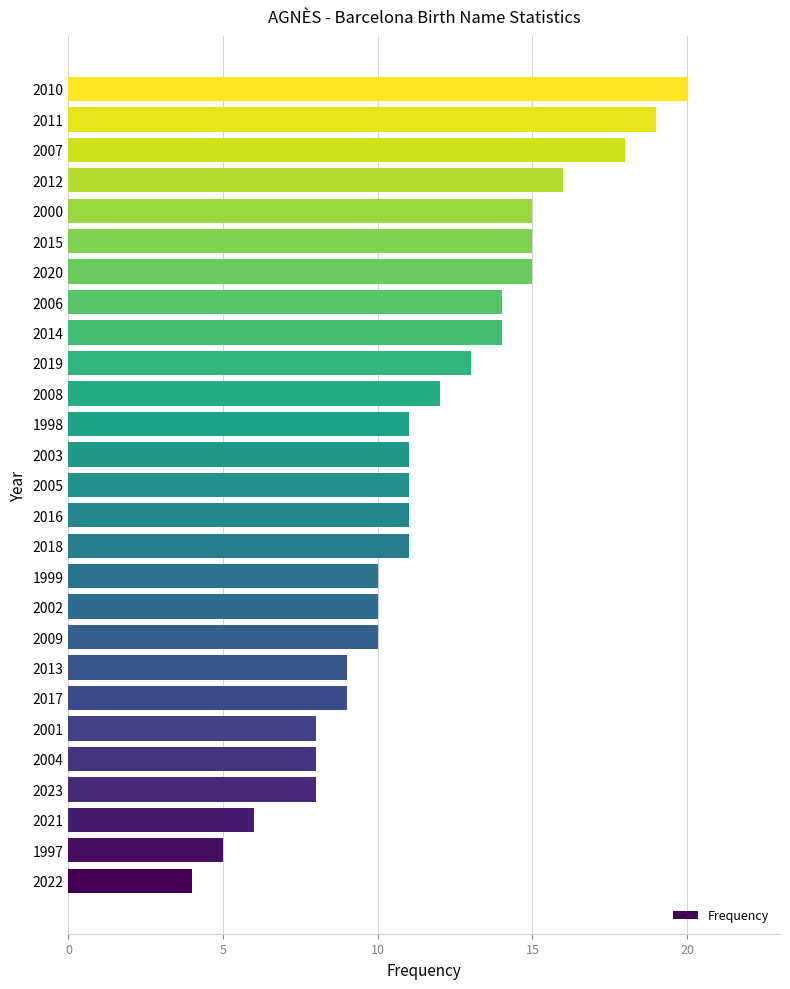

What is the change in value from 1998 to 2008?

+1